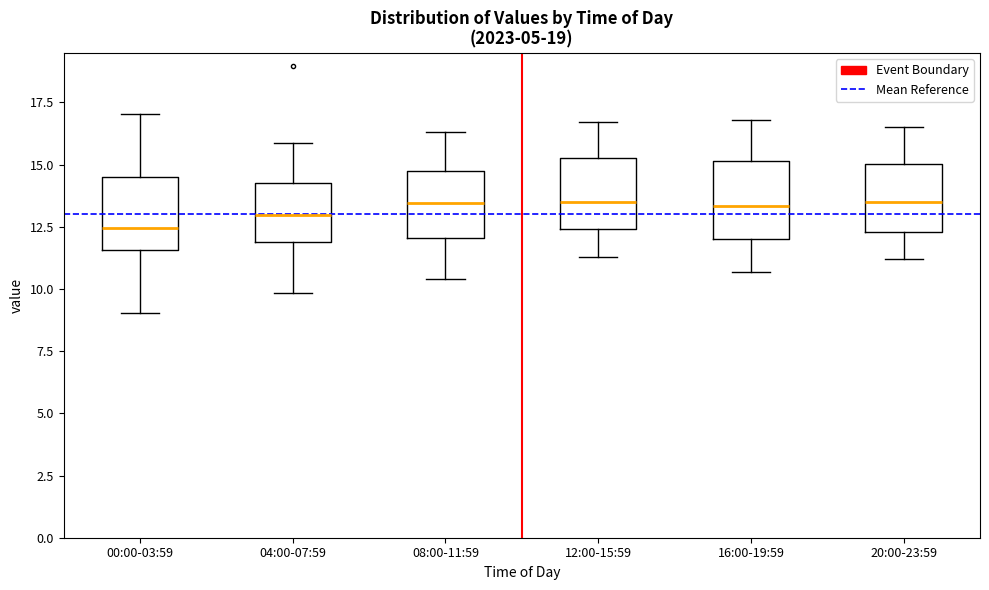

Where is the lower edge of the box for 12:00-15:59 on the y-axis? The values are not printed on the chart, so give them approximately, as read against the axis.

12.5